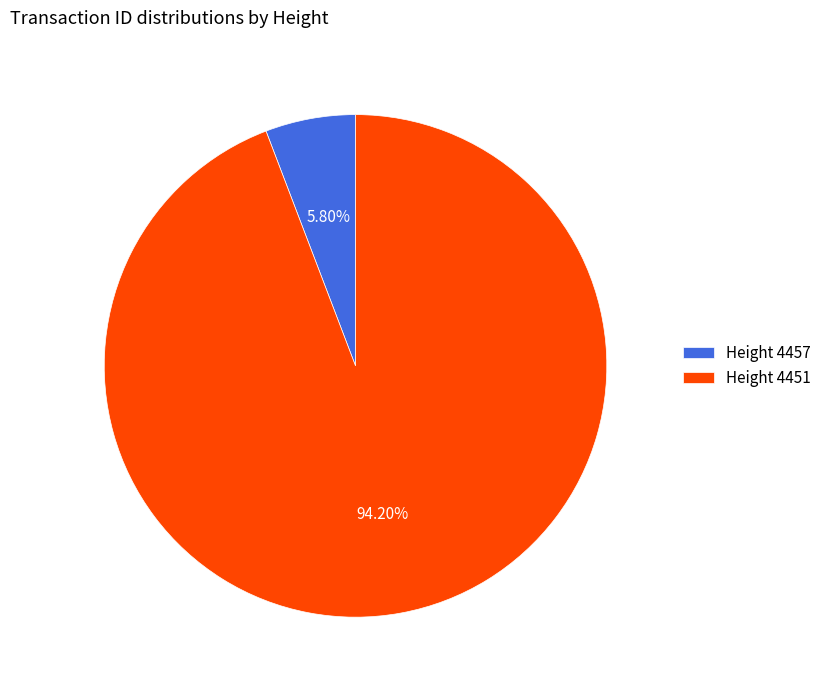

How many segments does this pie chart have?

2